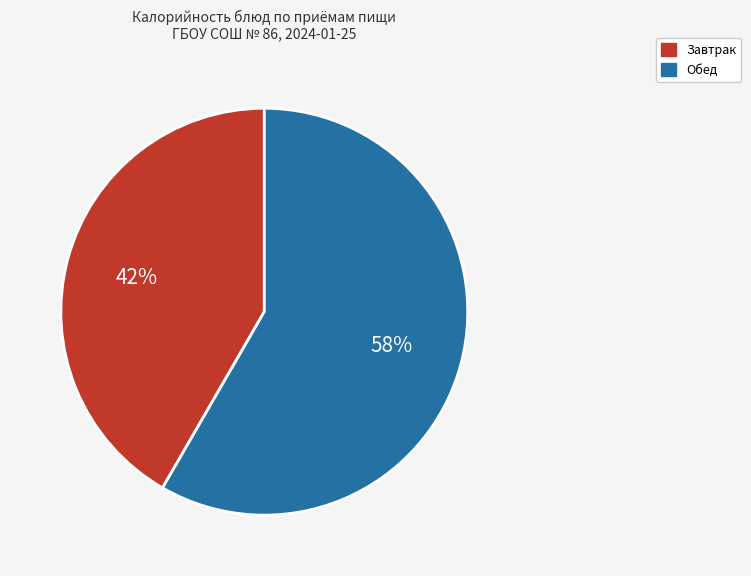

To the nearest percent, what is the average slice percentage?

50%